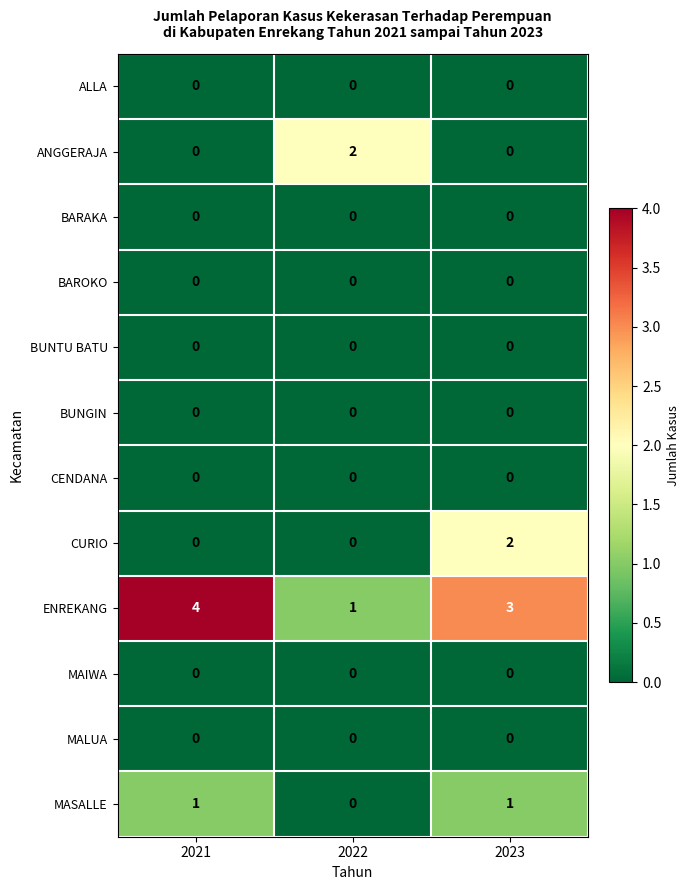

Which series has the widest spread of values?

ENREKANG